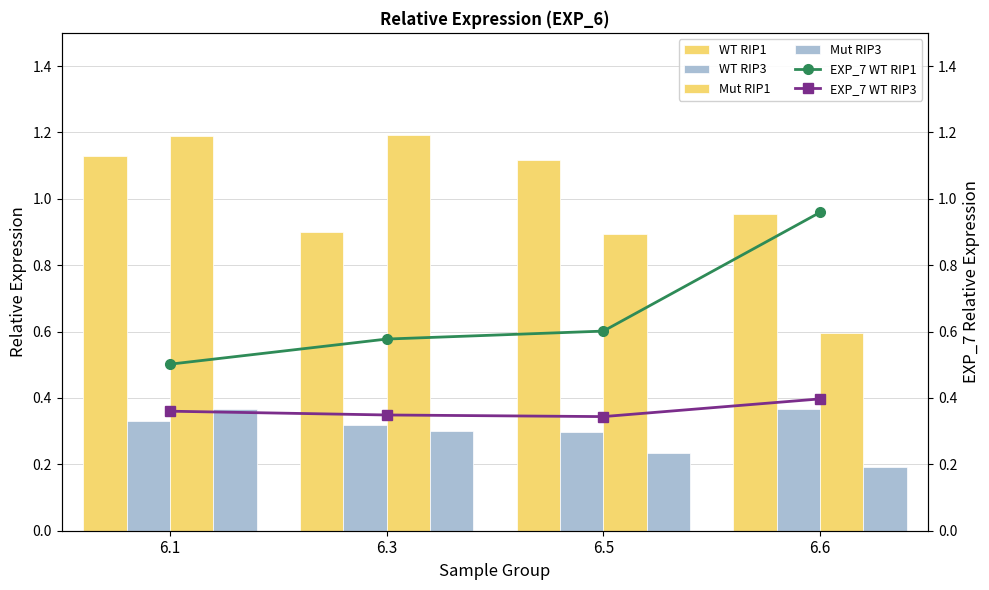

Reading left to right, list all the values displayed in this chart.

WT RIP1: 1.1	0.9	1.1	1.0
WT RIP3: 0.3	0.3	0.3	0.4
Mut RIP1: 1.2	1.2	0.9	0.6
Mut RIP3: 0.4	0.3	0.2	0.2
EXP_7 WT RIP1: 0.5	0.6	0.6	1.0
EXP_7 WT RIP3: 0.4	0.3	0.3	0.4